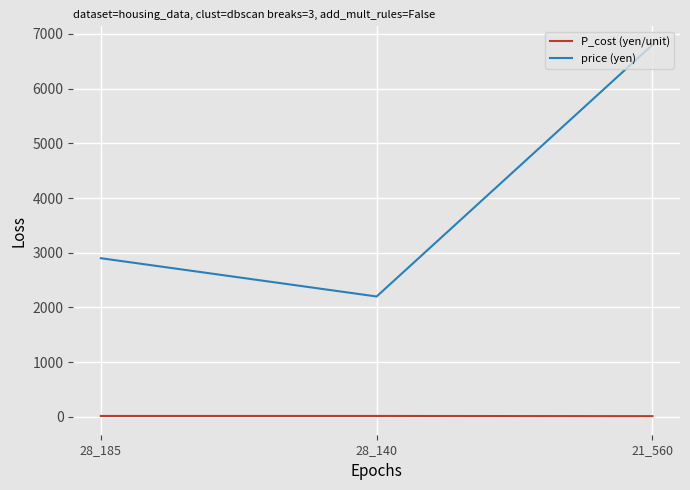

Read the price (yen) value at 21_560.

6800.0